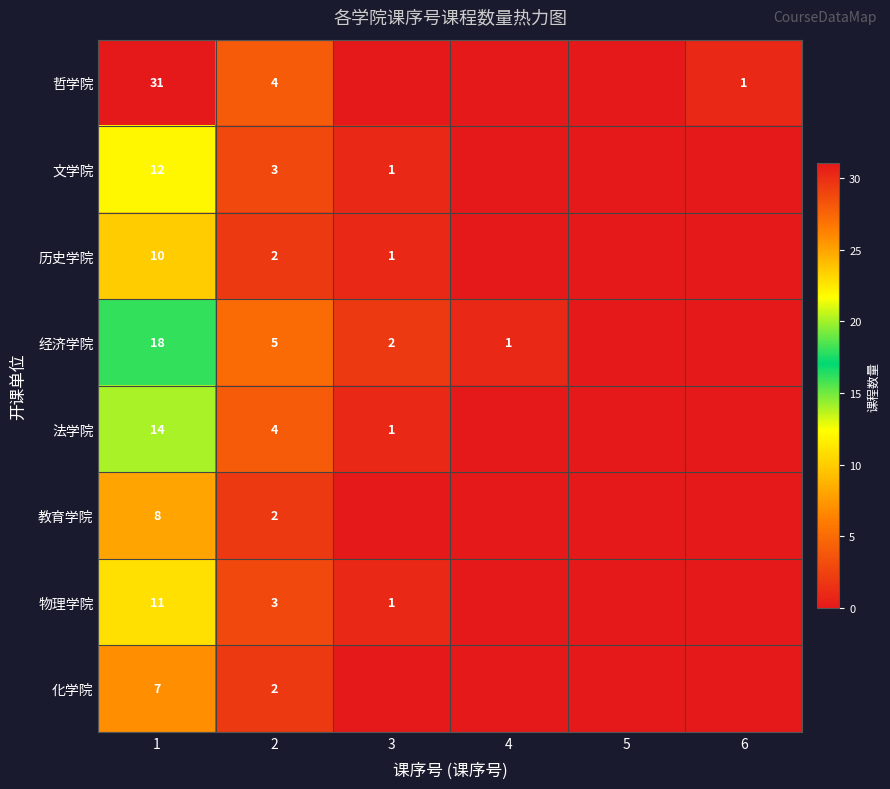

What is the difference between the highest and lowest values at 1?

24